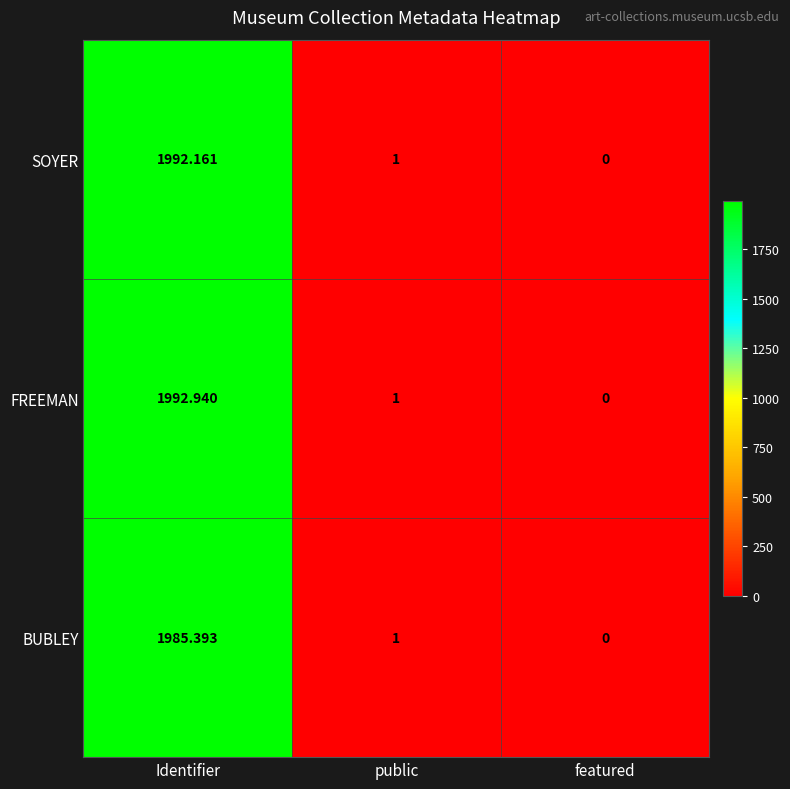

Which series has the widest spread of values?

FREEMAN